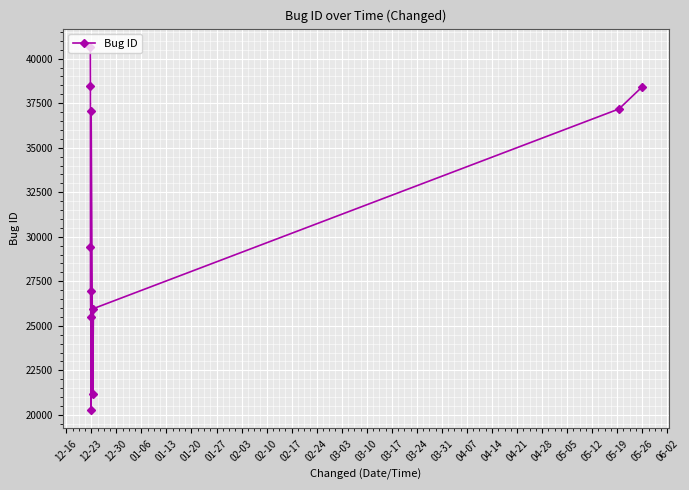

What is the value of the 2nd point from the left?

38478